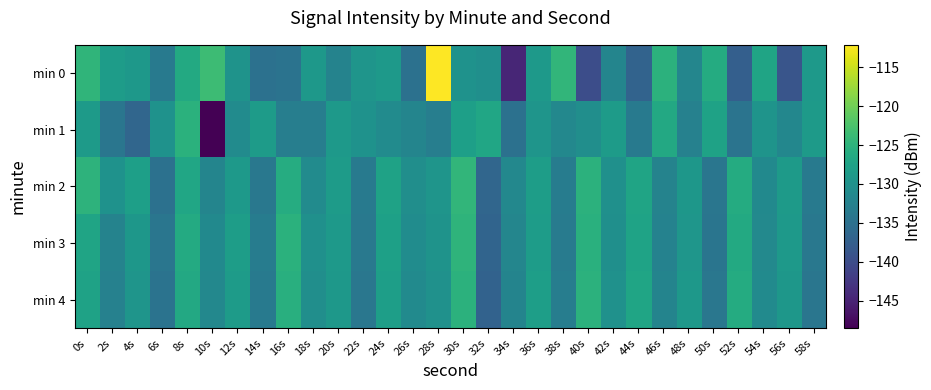

Reading left to right, extract all data points from this chart.

min 0: 0s=-124.8	2s=-128.4	4s=-129.1	6s=-133.5	8s=-126.5	10s=-123.5	12s=-129.9	14s=-134.9	16s=-134.6	18s=-129.1	20s=-132.3	22s=-129.5	24s=-129.0	26s=-134.9	28s=-112.1	30s=-129.9	32s=-130.5	34s=-144.7	36s=-128.9	38s=-124.6	40s=-139.9	42s=-132.0	44s=-137.0	46s=-125.1	48s=-131.8	50s=-126.2	52s=-137.5	54s=-127.2	56s=-138.9	58s=-128.9
min 1: 0s=-128.7	2s=-134.2	4s=-136.6	6s=-130.0	8s=-125.2	10s=-148.5	12s=-130.9	14s=-128.5	16s=-133.0	18s=-133.0	20s=-129.0	22s=-130.0	24s=-131.0	26s=-132.0	28s=-133.0	30s=-128.0	32s=-127.0	34s=-135.0	36s=-129.5	38s=-131.5	40s=-130.5	42s=-128.5	44s=-133.5	46s=-126.5	48s=-132.5	50s=-127.5	52s=-134.5	54s=-129.8	56s=-131.8	58s=-128.8
min 2: 0s=-125.0	2s=-130.0	4s=-128.0	6s=-135.0	8s=-127.0	10s=-132.0	12s=-129.0	14s=-134.0	16s=-126.0	18s=-131.0	20s=-128.5	22s=-133.5	24s=-127.5	26s=-130.5	28s=-129.5	30s=-124.5	32s=-136.5	34s=-131.5	36s=-128.2	38s=-133.2	40s=-125.2	42s=-130.2	44s=-127.2	46s=-132.2	48s=-129.2	50s=-134.2	52s=-126.2	54s=-131.2	56s=-128.7	58s=-133.7
min 3: 0s=-127.3	2s=-132.3	4s=-129.3	6s=-134.3	8s=-126.3	10s=-131.3	12s=-128.3	14s=-133.3	16s=-125.3	18s=-130.3	20s=-128.8	22s=-133.8	24s=-127.8	26s=-130.8	28s=-129.8	30s=-124.8	32s=-136.8	34s=-131.8	36s=-128.4	38s=-133.4	40s=-125.4	42s=-130.4	44s=-127.4	46s=-132.4	48s=-129.4	50s=-134.4	52s=-126.4	54s=-131.4	56s=-128.9	58s=-133.9
min 4: 0s=-127.6	2s=-132.6	4s=-129.6	6s=-134.6	8s=-126.6	10s=-131.6	12s=-128.6	14s=-133.6	16s=-125.6	18s=-130.6	20s=-129.1	22s=-134.1	24s=-128.1	26s=-131.1	28s=-130.1	30s=-125.1	32s=-137.1	34s=-132.1	36s=-128.1	38s=-133.1	40s=-125.1	42s=-130.1	44s=-127.1	46s=-132.1	48s=-129.1	50s=-134.1	52s=-126.1	54s=-131.1	56s=-129.2	58s=-134.2